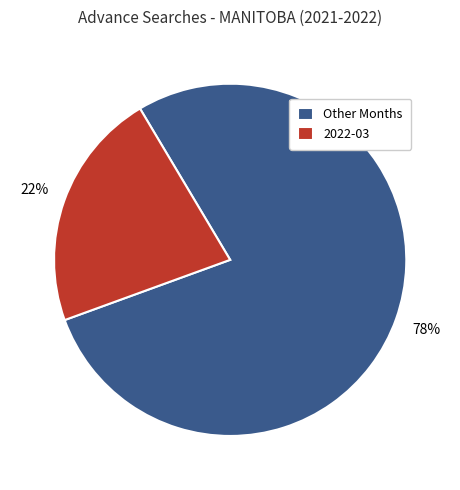

To the nearest percent, what is the average slice percentage?

50%